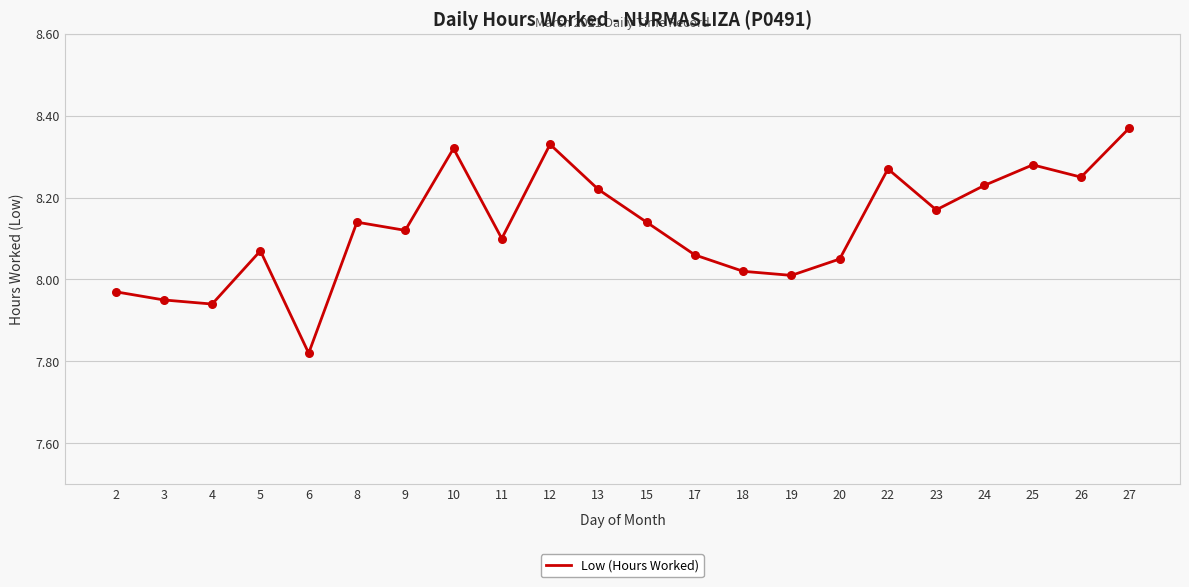

Approximately how many times larger is the value at 17 compared to 12?

1.0